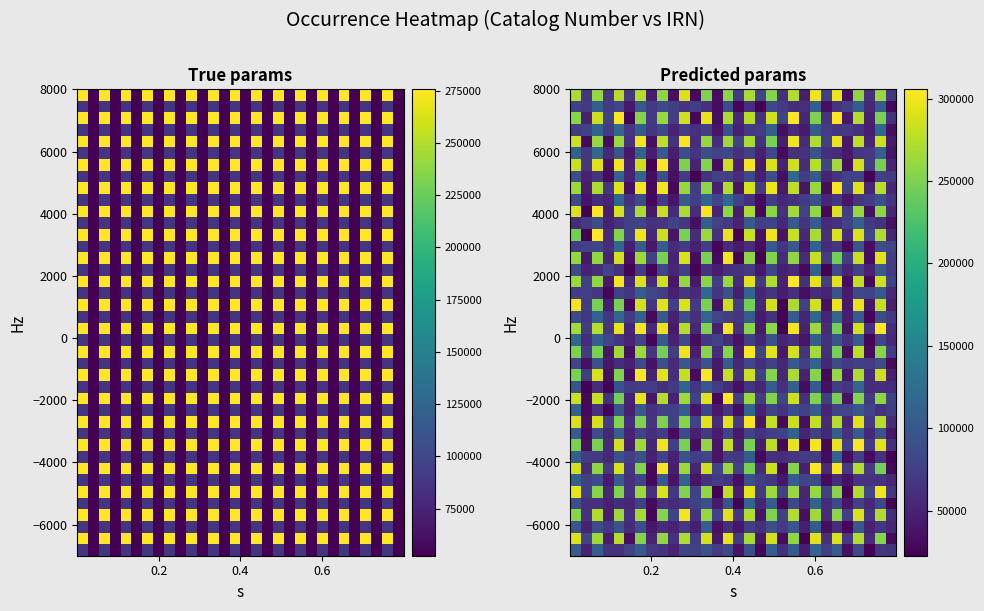

At which category is the sum across all series the highest?

0.6